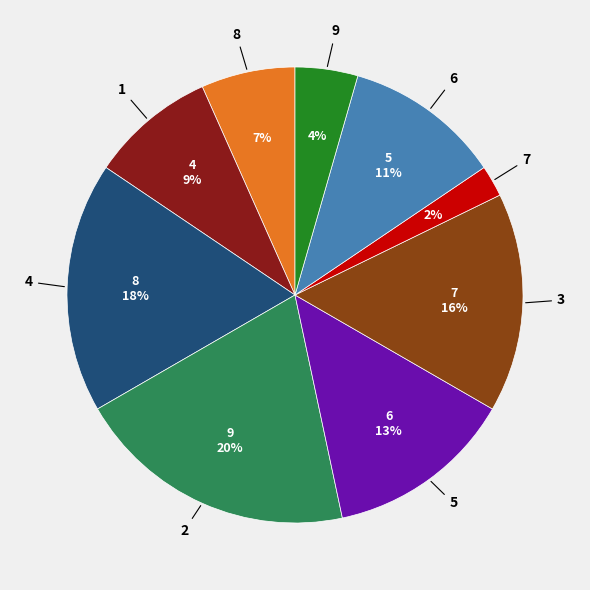

True or false: 1 accounts for 21% of the total.

False